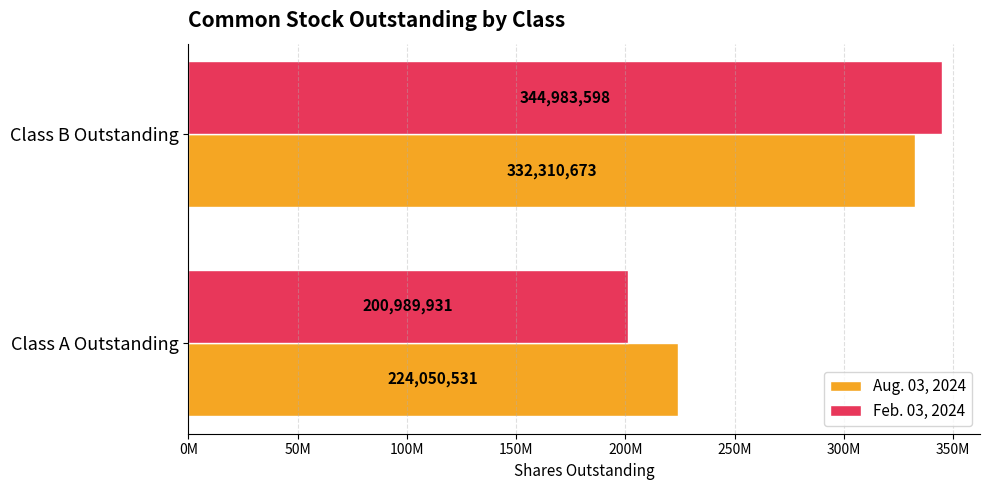

At which label does Feb. 03, 2024 reach its peak?

Class B Outstanding